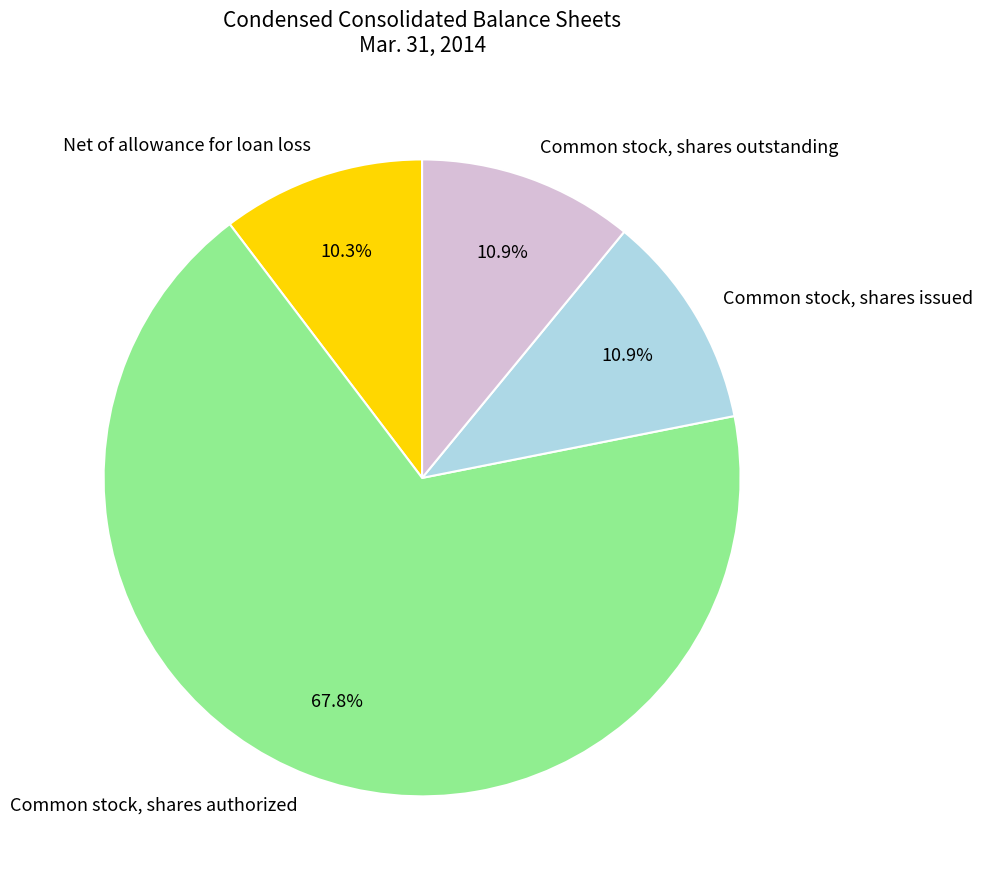

Which slice is the largest?

Common stock, shares authorized